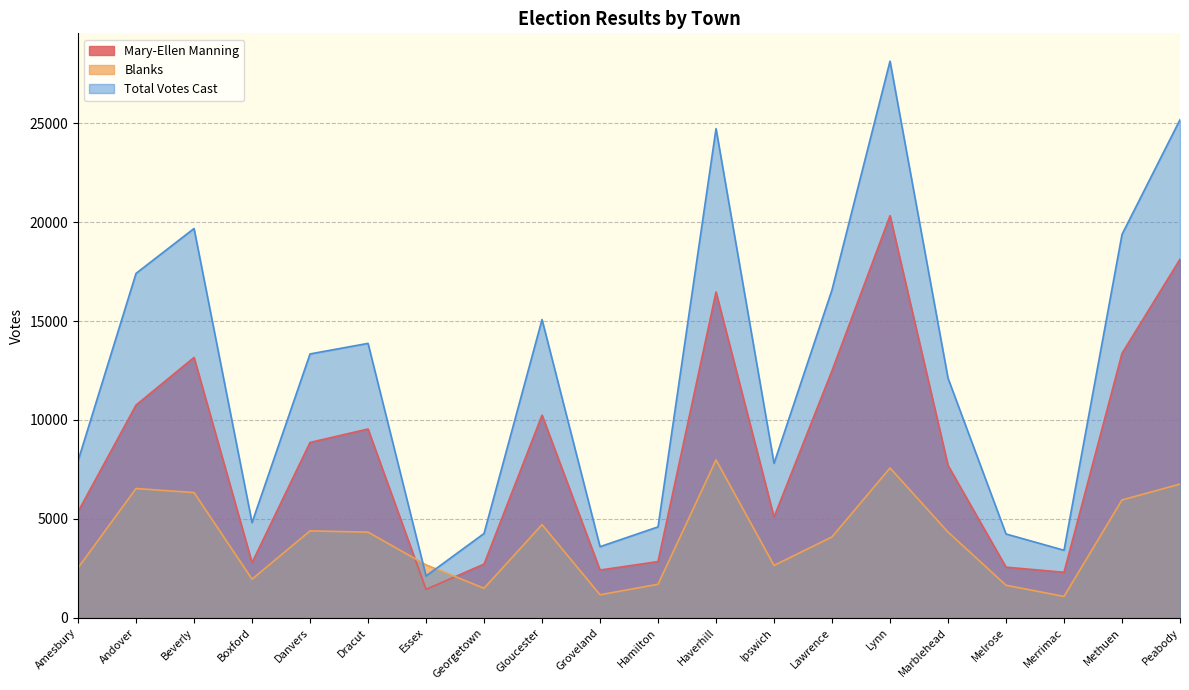

What is the difference between the maximum and minimum values in the Total Votes Cast series?

26023